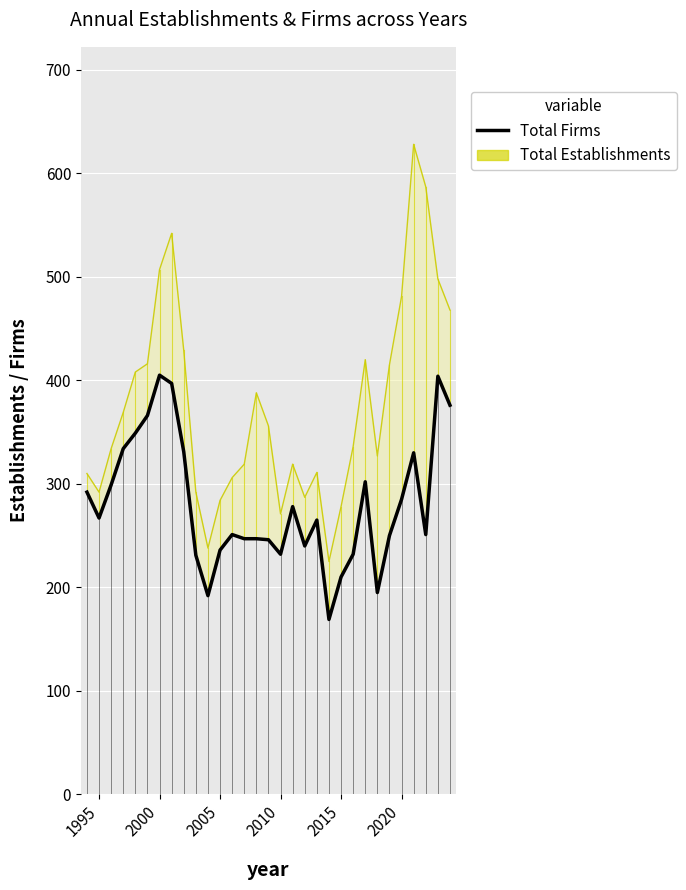

Where is the data nearest to the value 287?

2020